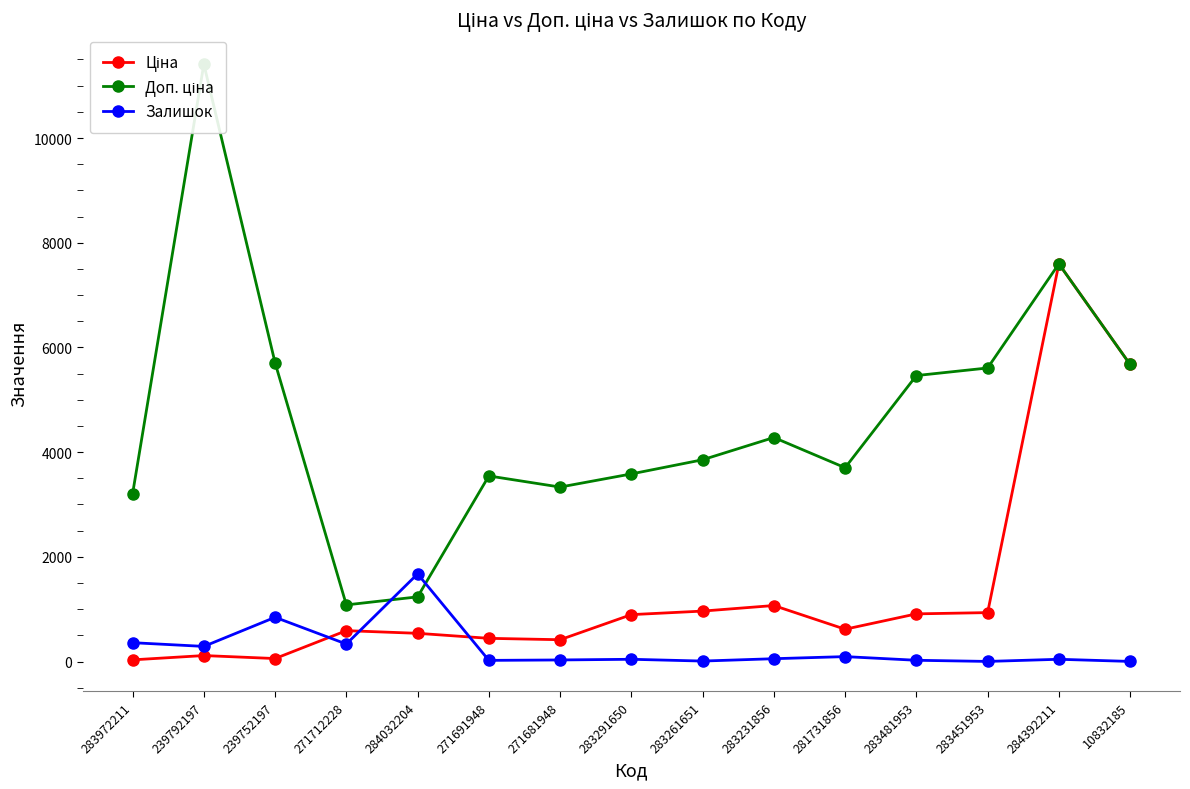

How many lines are shown in the chart?

3